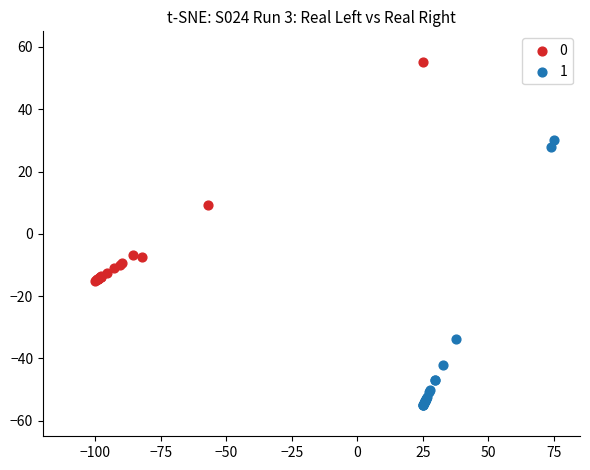

Which series has the widest spread of Y values?

1